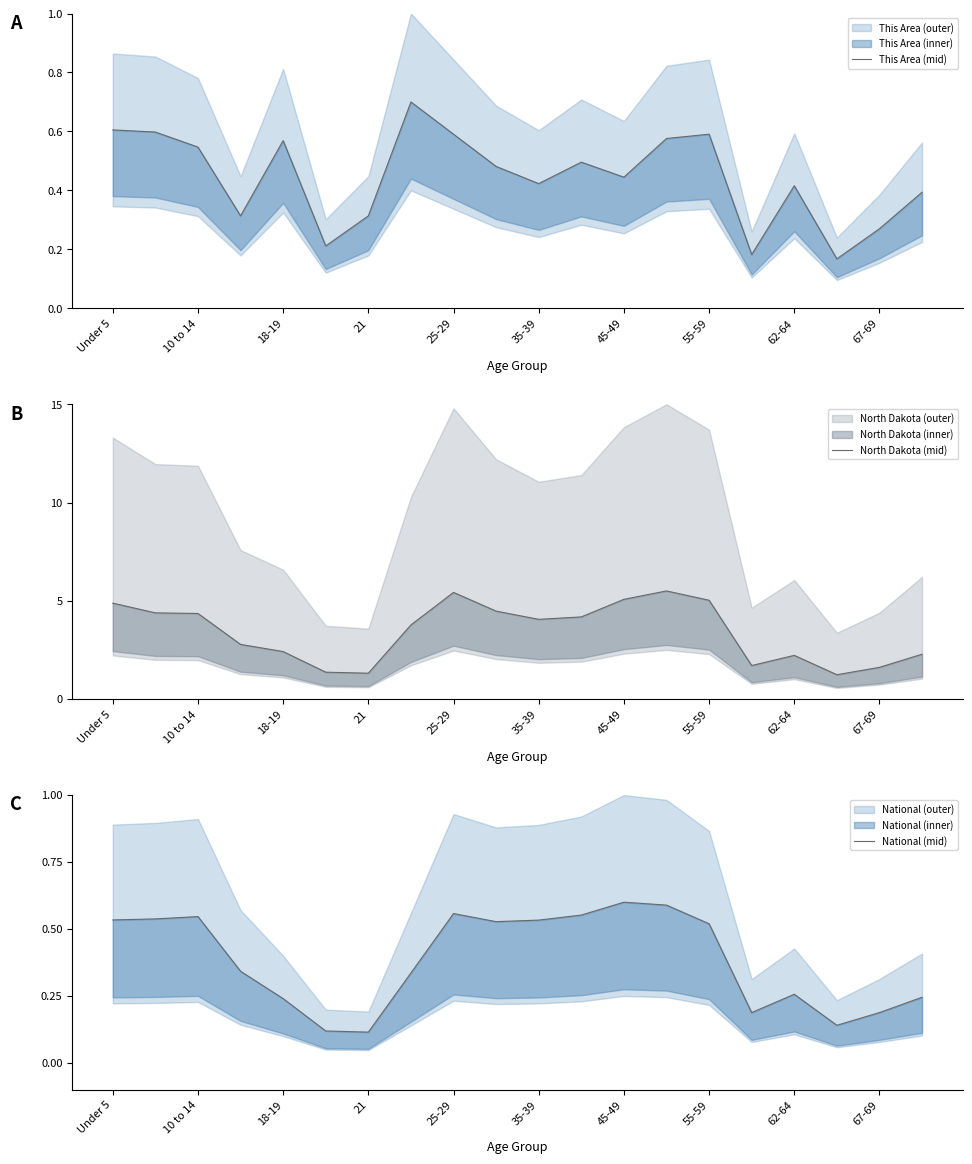

What is the average value of the This Area (mid) series?

0.4